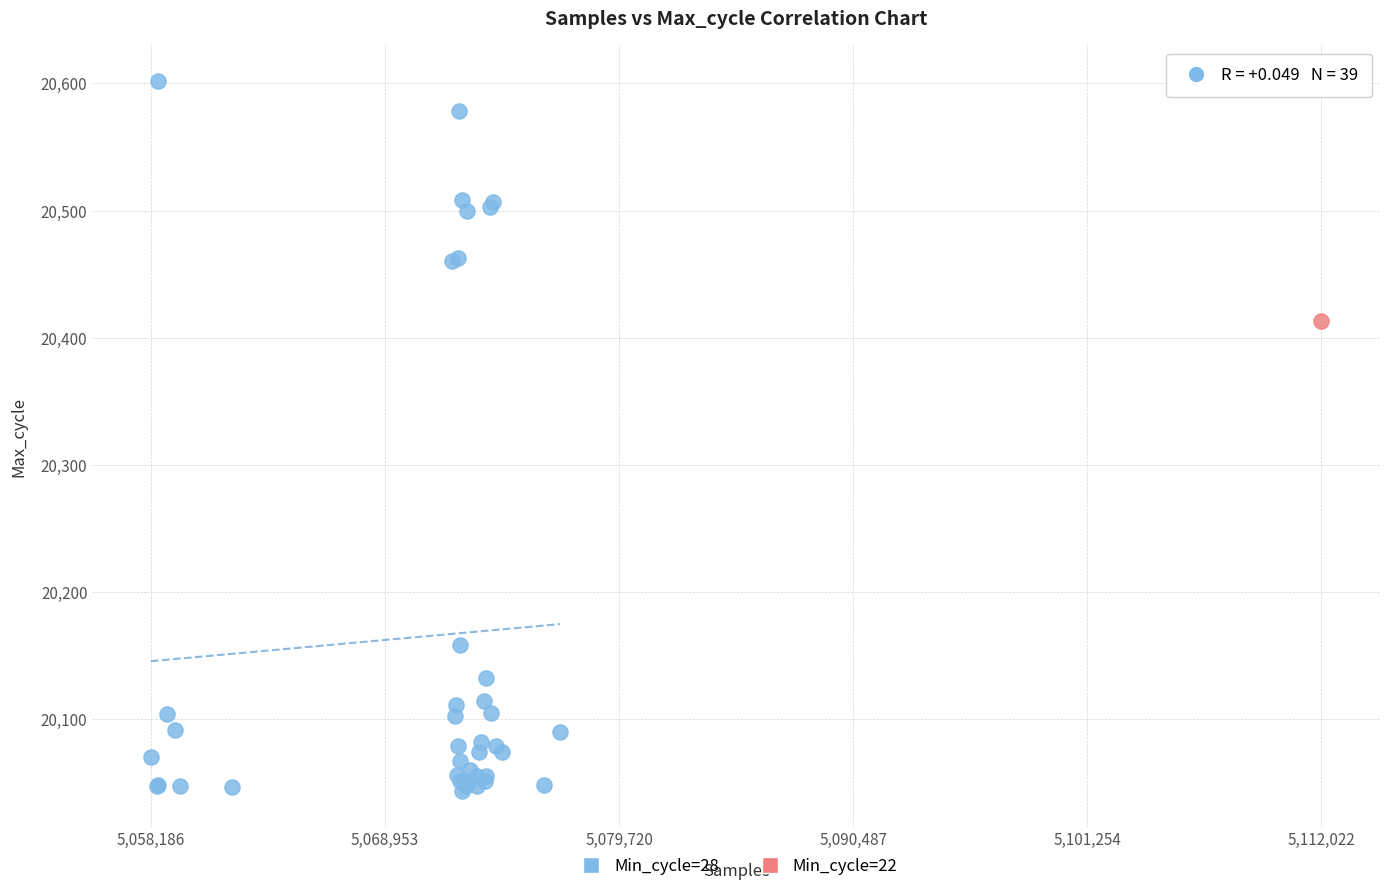

What are all the series names shown in the legend?

Min_cycle=28, Min_cycle=22